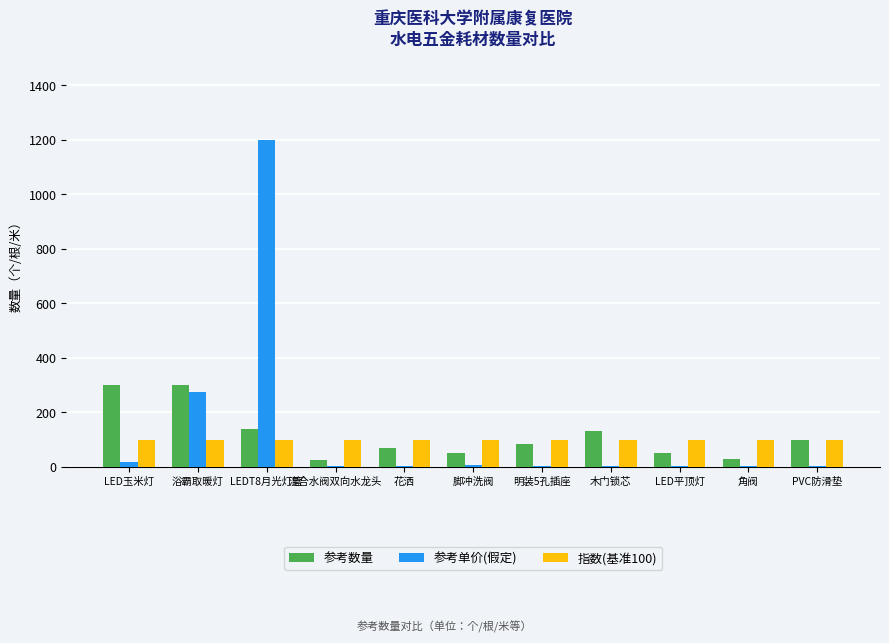

What is the difference between the 参考数量 values at 脚冲洗阀 and 混合水阀双向水龙头?

27